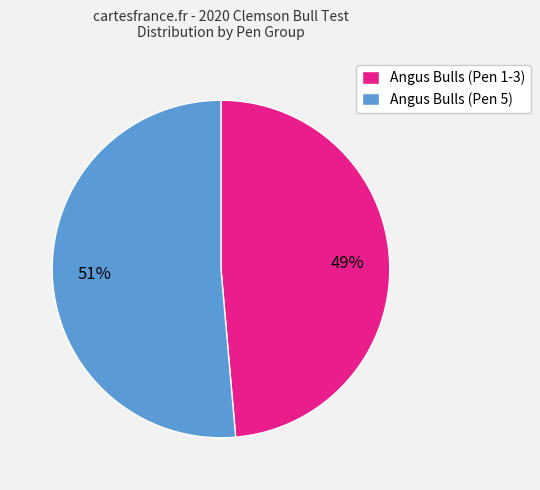

Combined, do Angus Bulls (Pen 5) and Angus Bulls (Pen 1-3) account for over 50%?

Yes